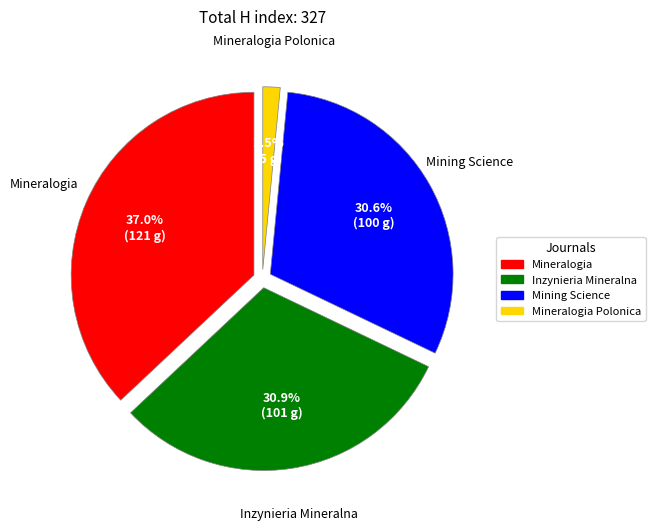

Rank the categories by value from highest to lowest.

Mineralogia, Inzynieria Mineralna, Mining Science, Mineralogia Polonica